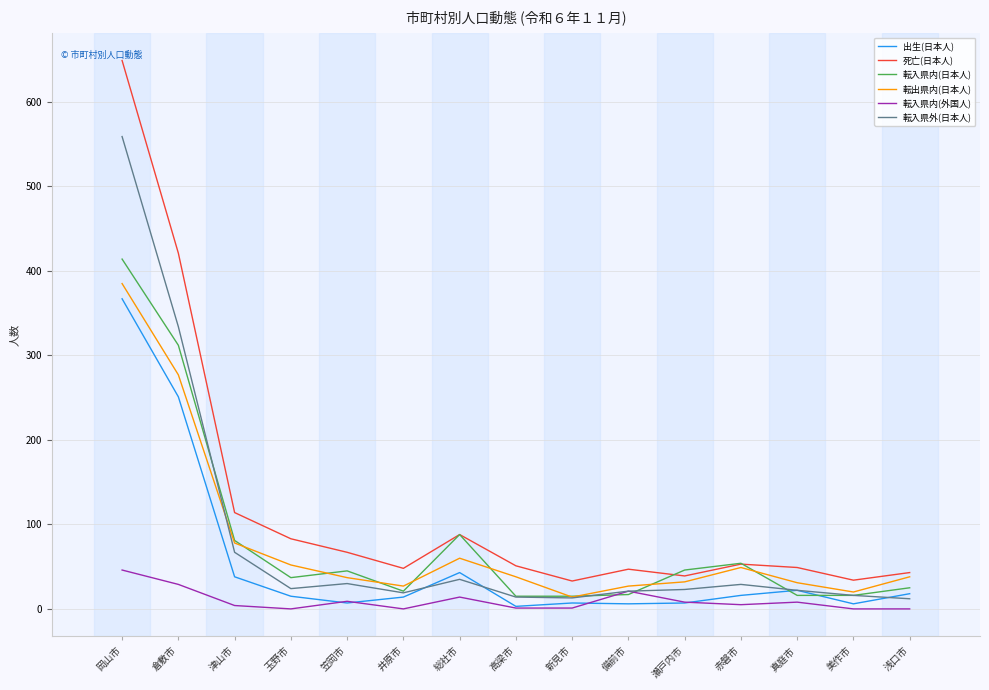

What is the total value across all series at 岡山市?

2420